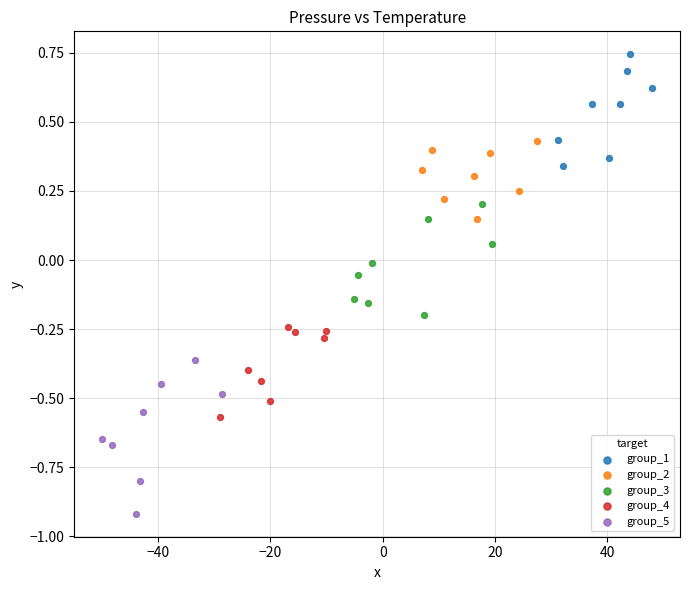

Which series contains the lowest Y value?

group_5